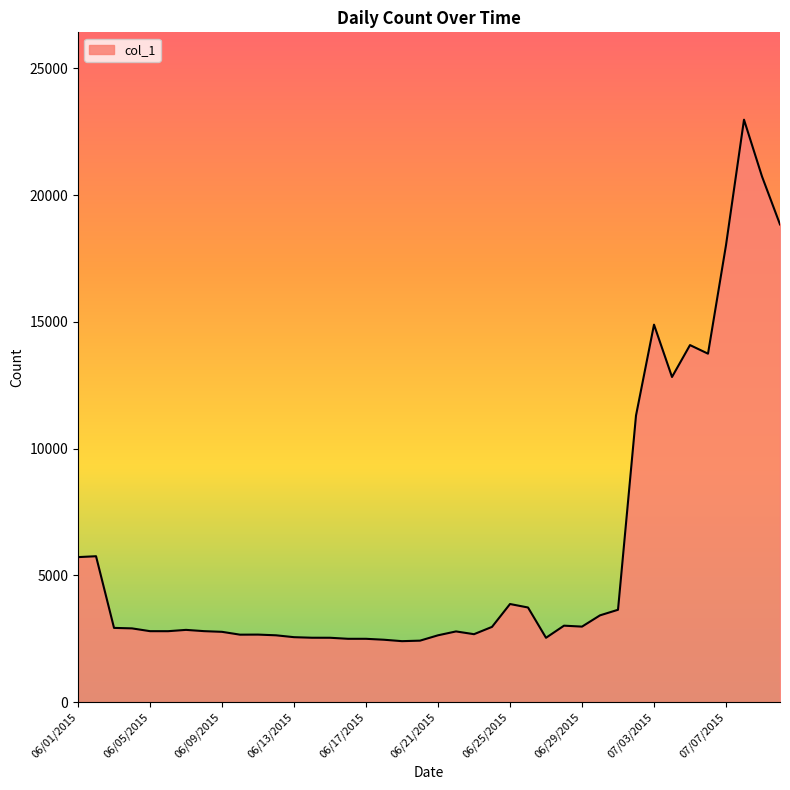

What is the smallest value displayed?

2404